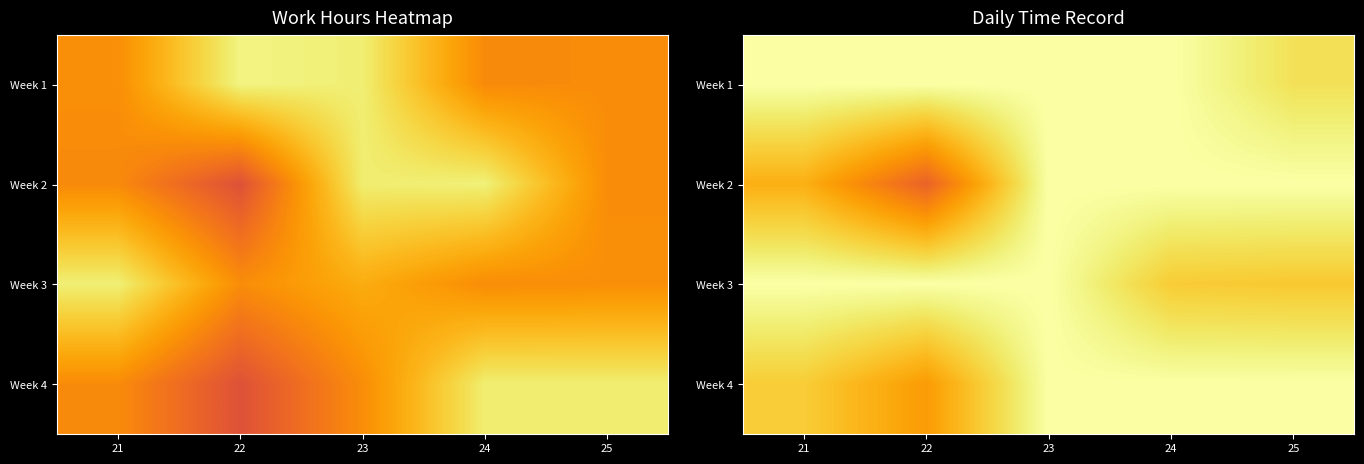

What is the sum of the Week 1 values at 25 and 21?

28.8